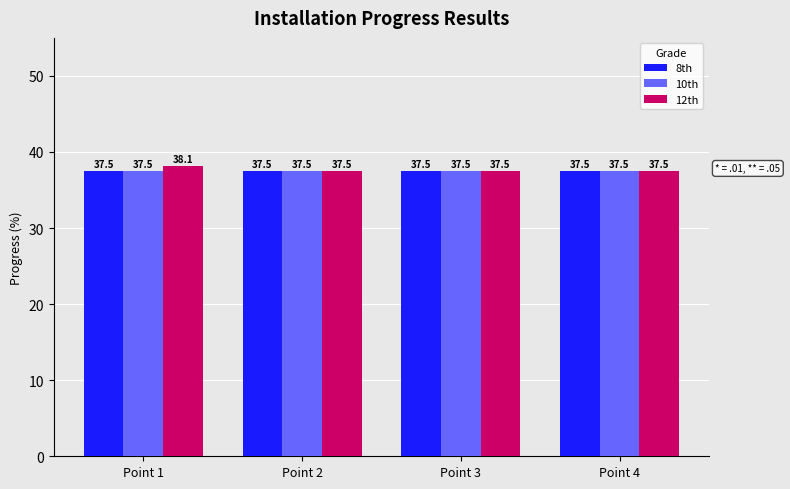

What are all the series names shown in the legend?

8th, 10th, 12th